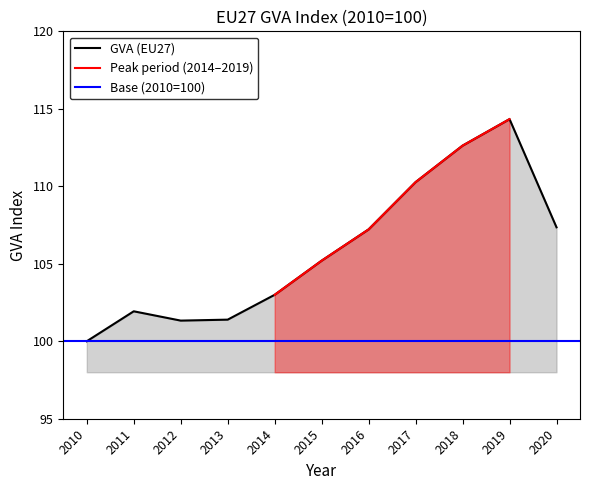

Does the chart display data point markers on the line(s)?

No